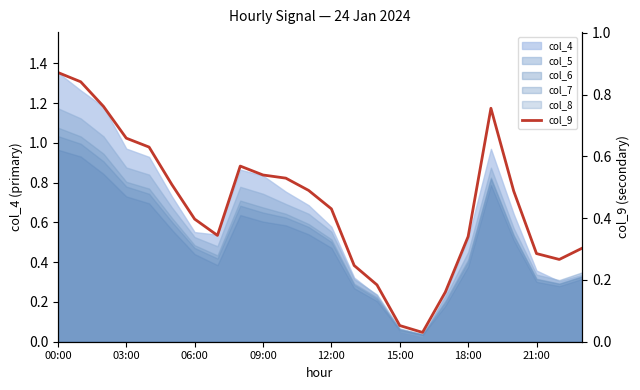

The chart shows a value of 0.4 at 13. True or false?

False